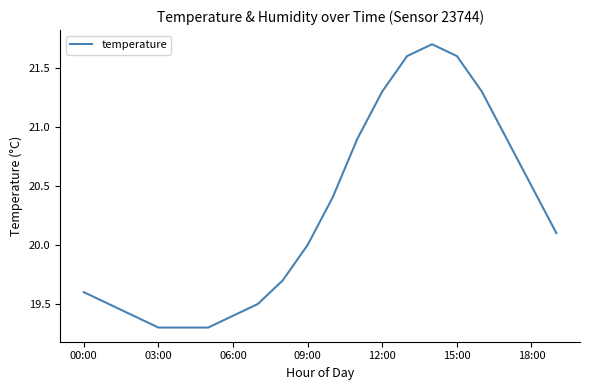

What is the minimum value shown in the chart?

19.3